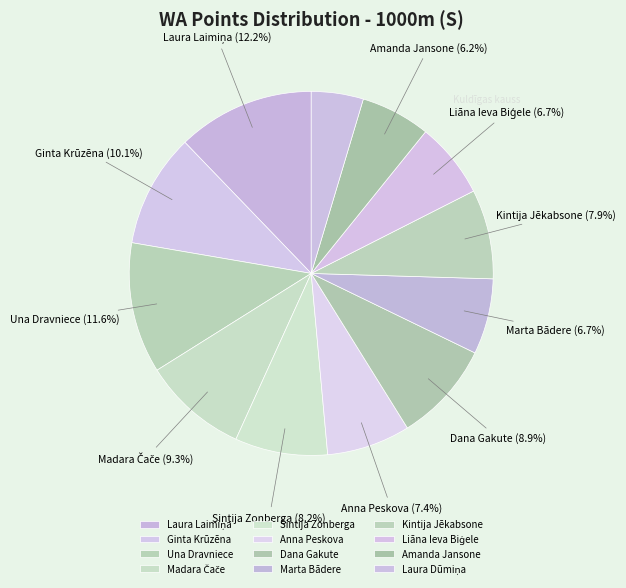

Is there any slice that represents more than half of the pie?

No